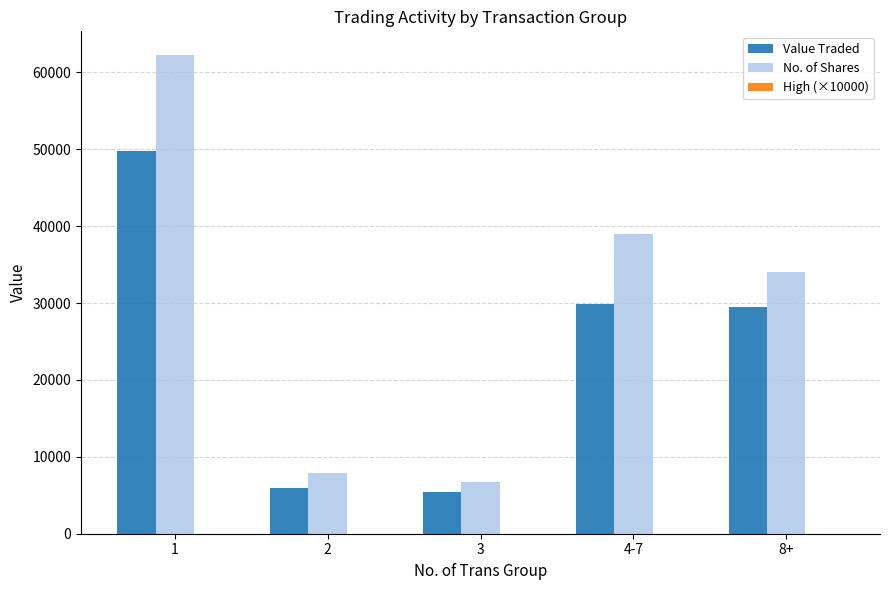

Which series has the largest range (max minus min)?

No. of Shares